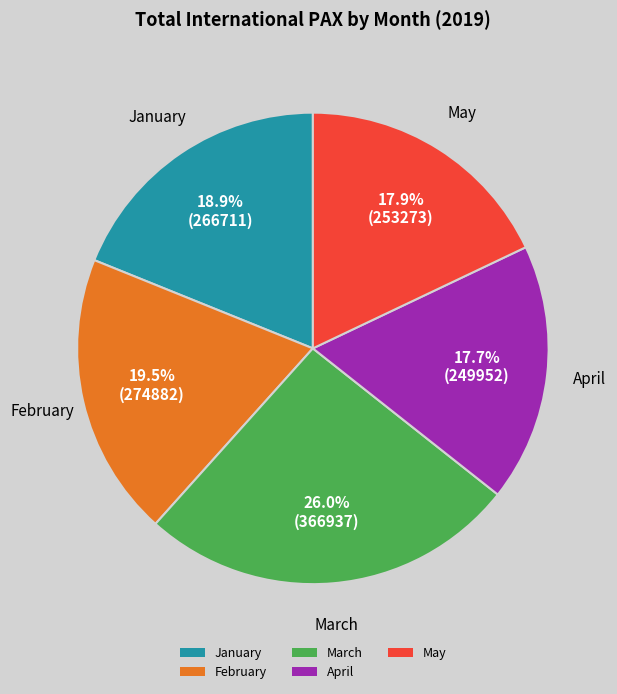

What percentage is NOT represented by March?

74.0%